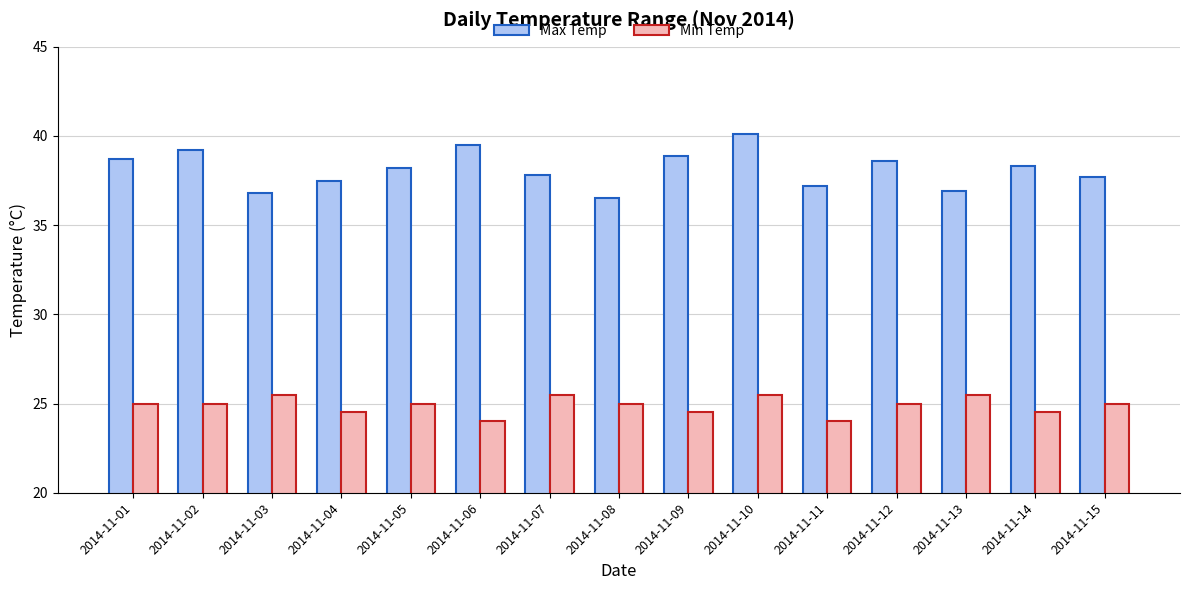

Which series has the largest range (max minus min)?

Max Temp